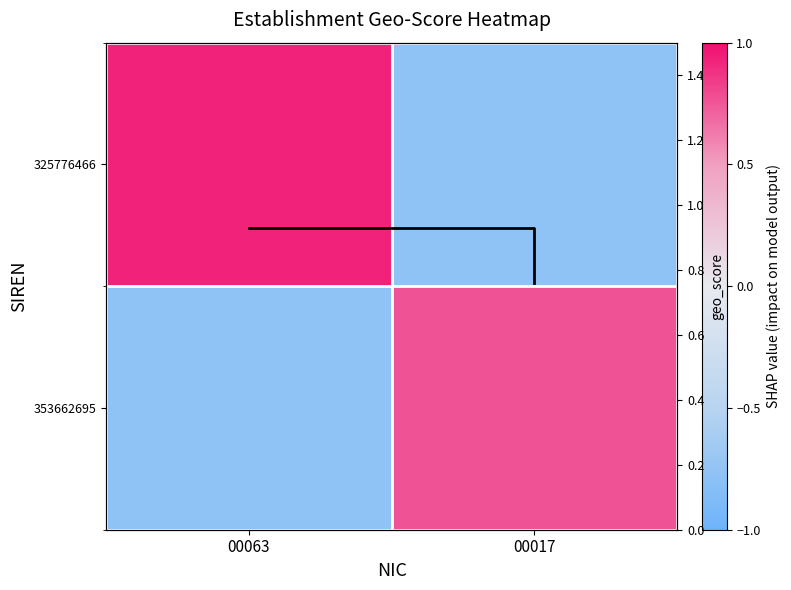

True or false: 353662695 has a value of -0.8 at 00063.

True